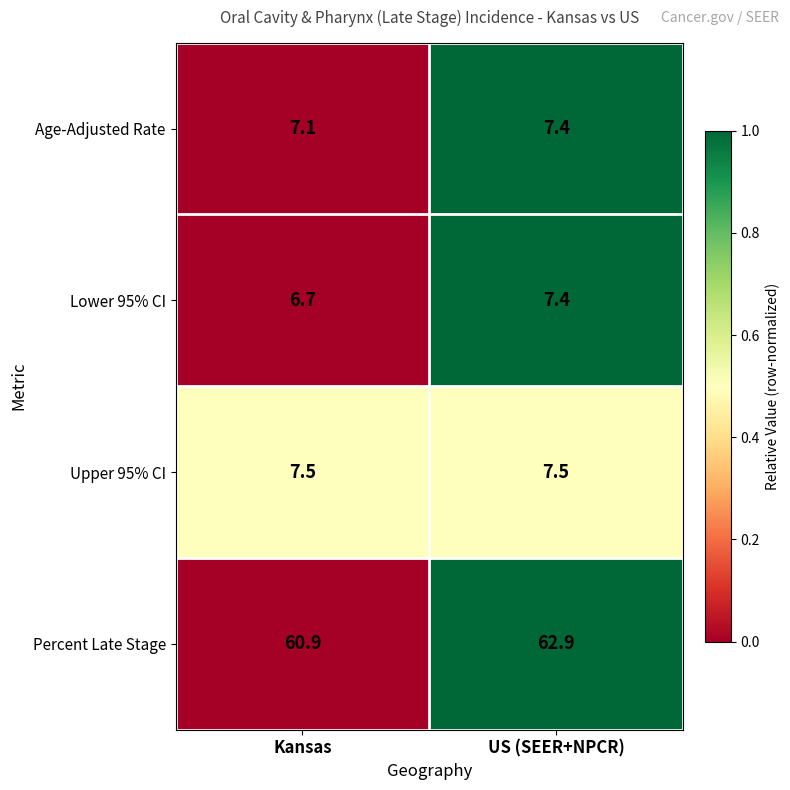

Which series has the largest total across all categories?

Percent Late Stage